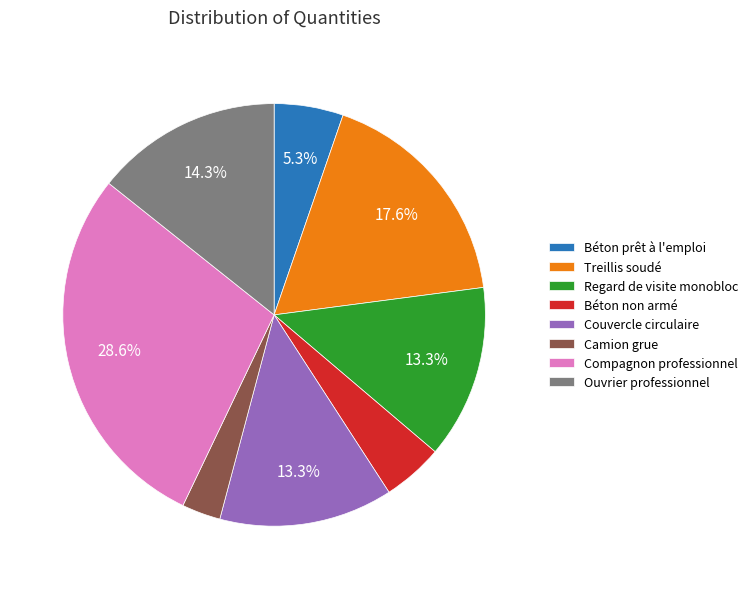

Is it true that Couvercle circulaire is 8% of the pie?

False